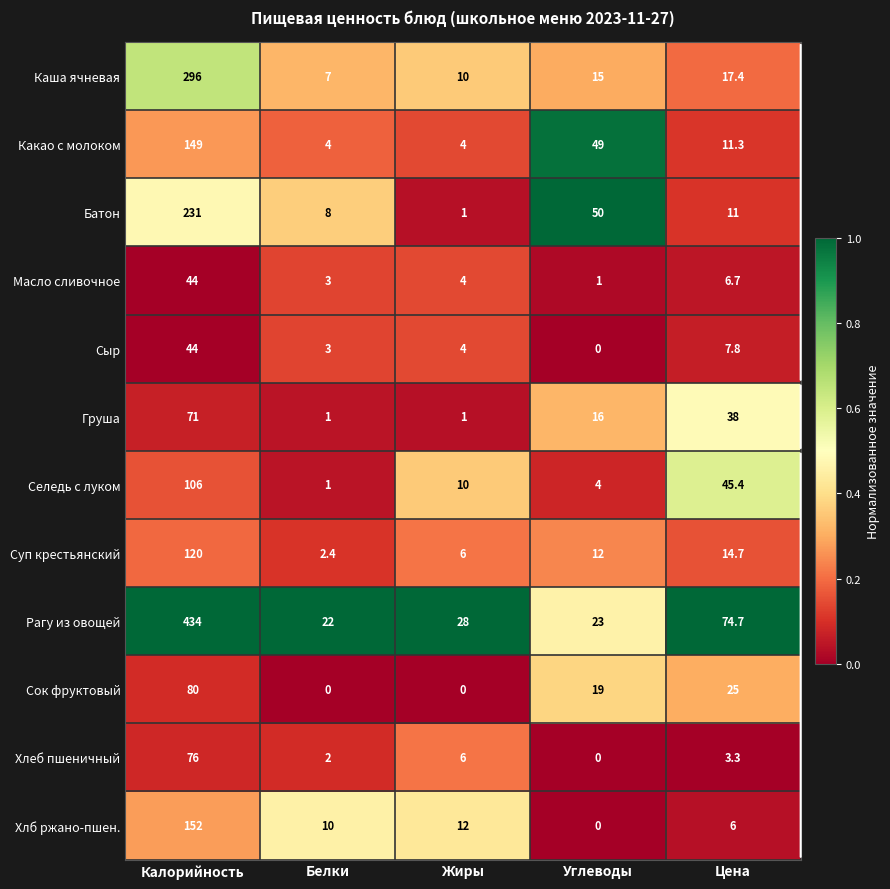

At which label does Какао с молоком first exceed 11?

Калорийность